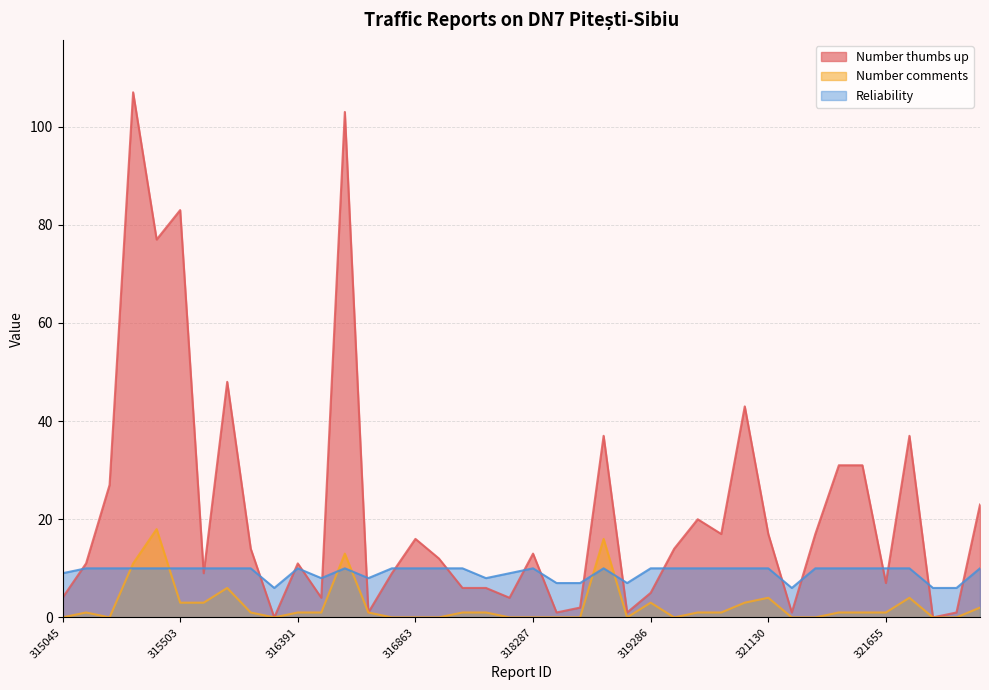

Is it true that Number thumbs up equals 2 at 321187?

False